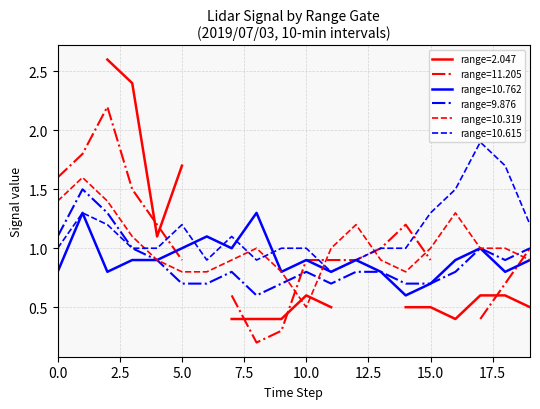

What is the approximate value of 10.319 at 2019/07/03 02:20?

0.8